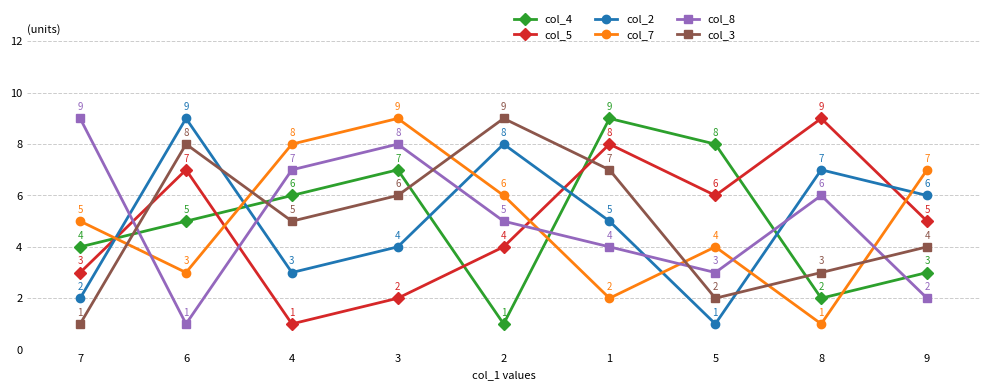

True or false: col_4 has a value of 7 at 7.

False